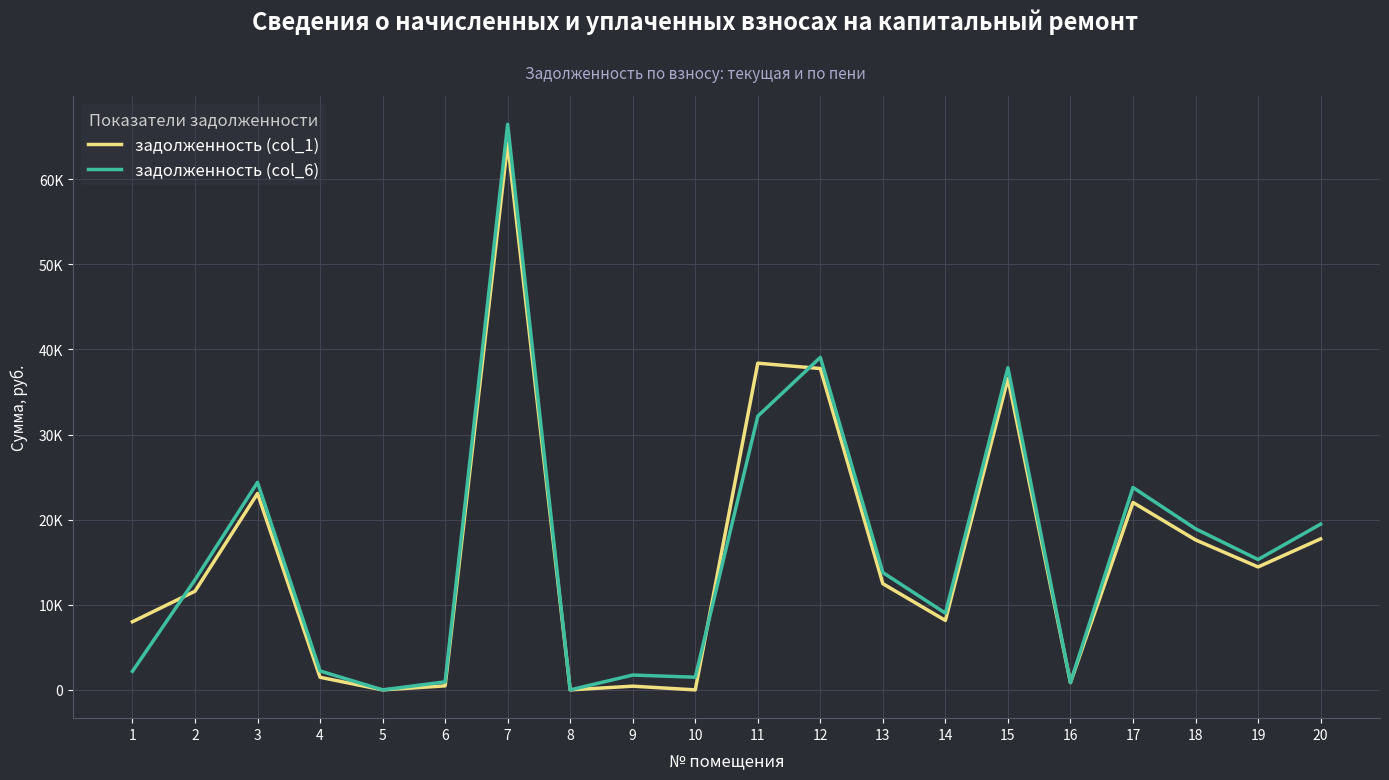

Reading left to right, what are all the values shown in this chart?

задолженность (col_1): 1=8008.0	2=11591.2	3=23076.1	4=1481.6	5=0.0	6=472.8	7=64230.0	8=0.6	9=436.0	10=0.0	11=38385.6	12=37758.4	13=12476.1	14=8157.4	15=36584.2	16=856.8	17=22020.0	18=17622.9	19=14444.9	20=17741.5
задолженность (col_6): 1=2184.0	2=12935.2	3=24386.5	4=2222.4	5=0.0	6=945.6	7=66454.8	8=0.0	9=1744.0	10=1488.0	11=32157.2	12=39066.4	13=13786.5	14=9014.2	15=37851.4	16=856.8	17=23781.6	18=18928.5	19=15320.9	20=19474.3